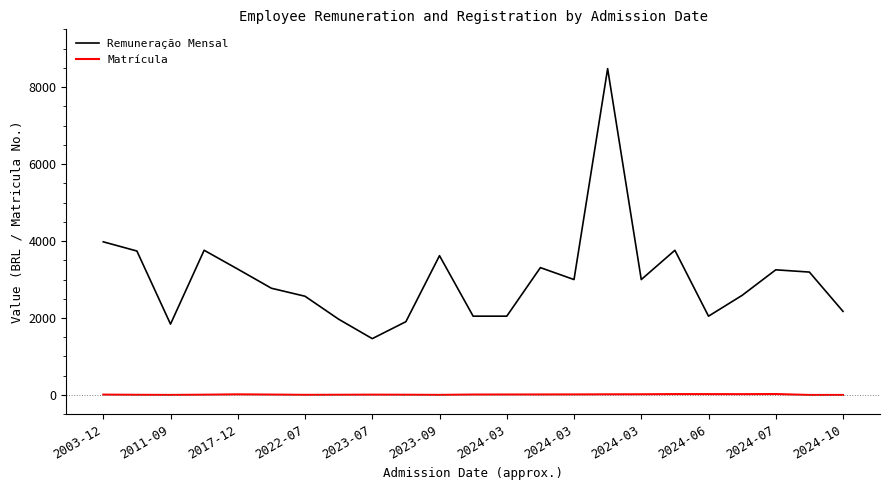

Which series has the widest spread of values?

Remuneração Mensal